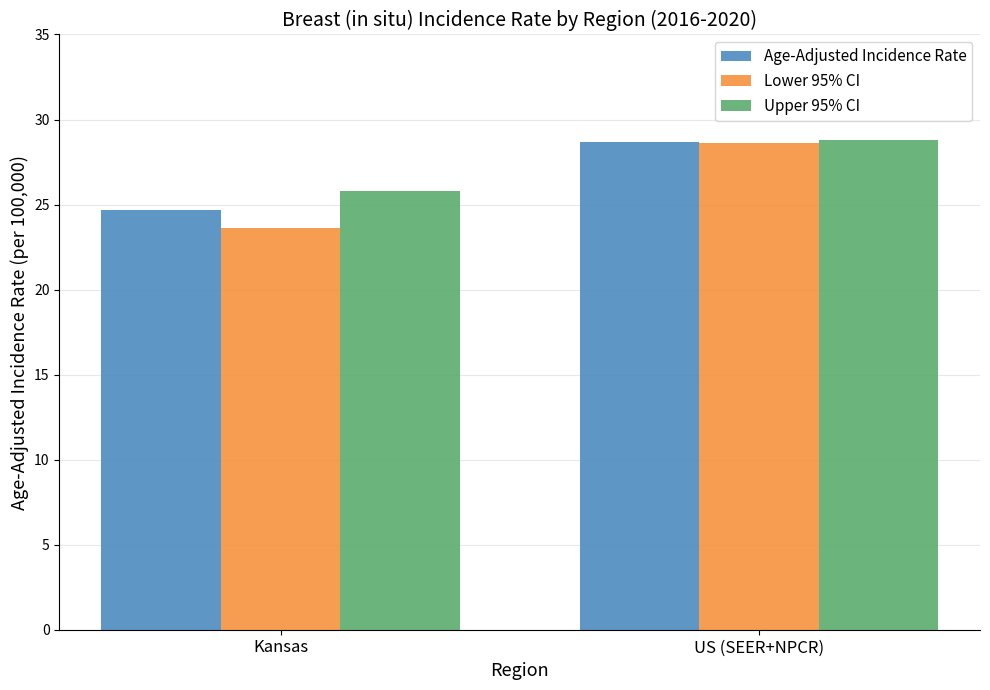

What is the difference between the Age-Adjusted Incidence Rate values at US (SEER+NPCR) and Kansas?

4.0